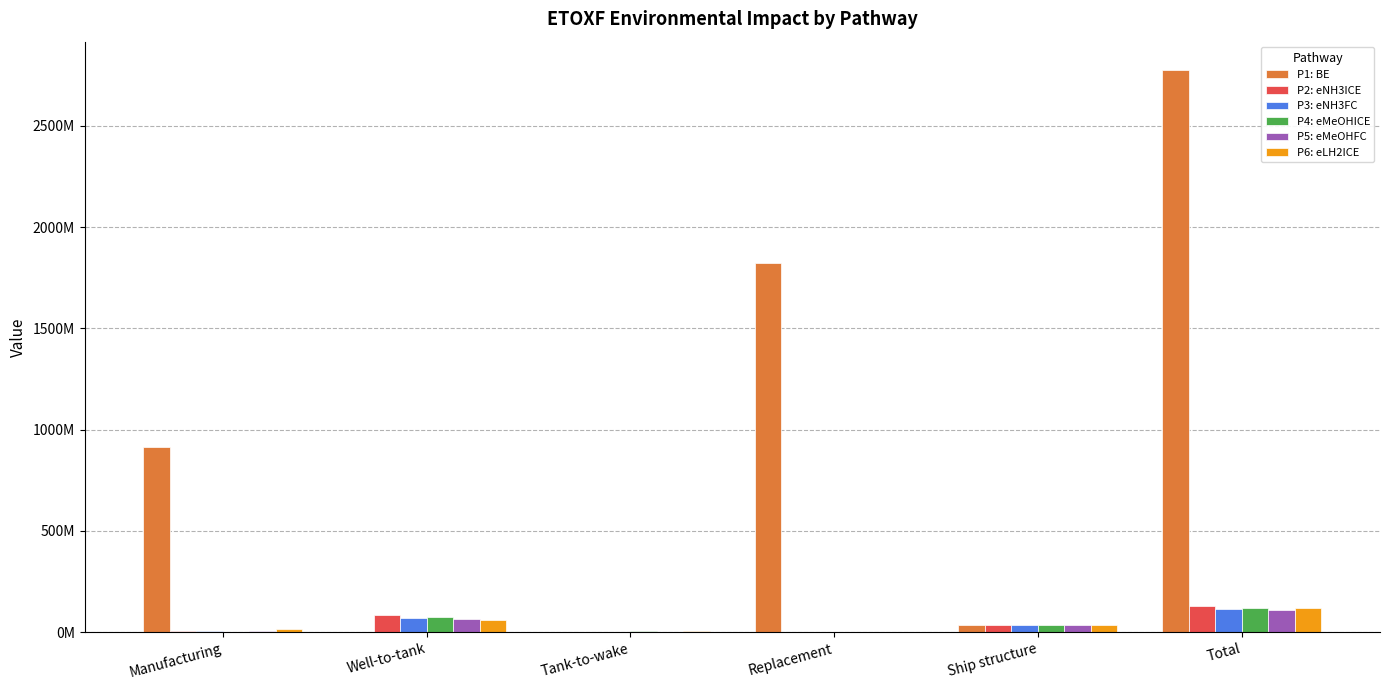

What are all the series names shown in the legend?

P1: BE, P2: eNH3ICE, P3: eNH3FC, P4: eMeOHICE, P5: eMeOHFC, P6: eLH2ICE